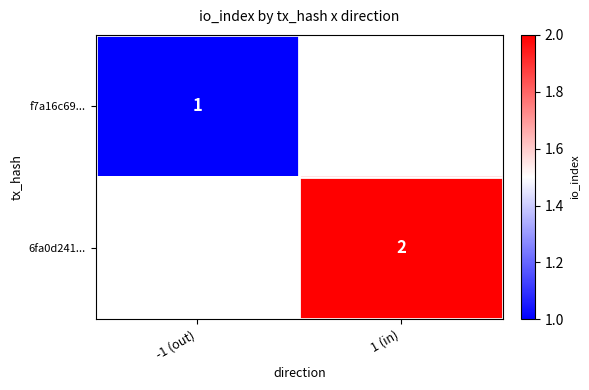

True or false: 6fa0d241... has a value of 3 at 1 (in).

False